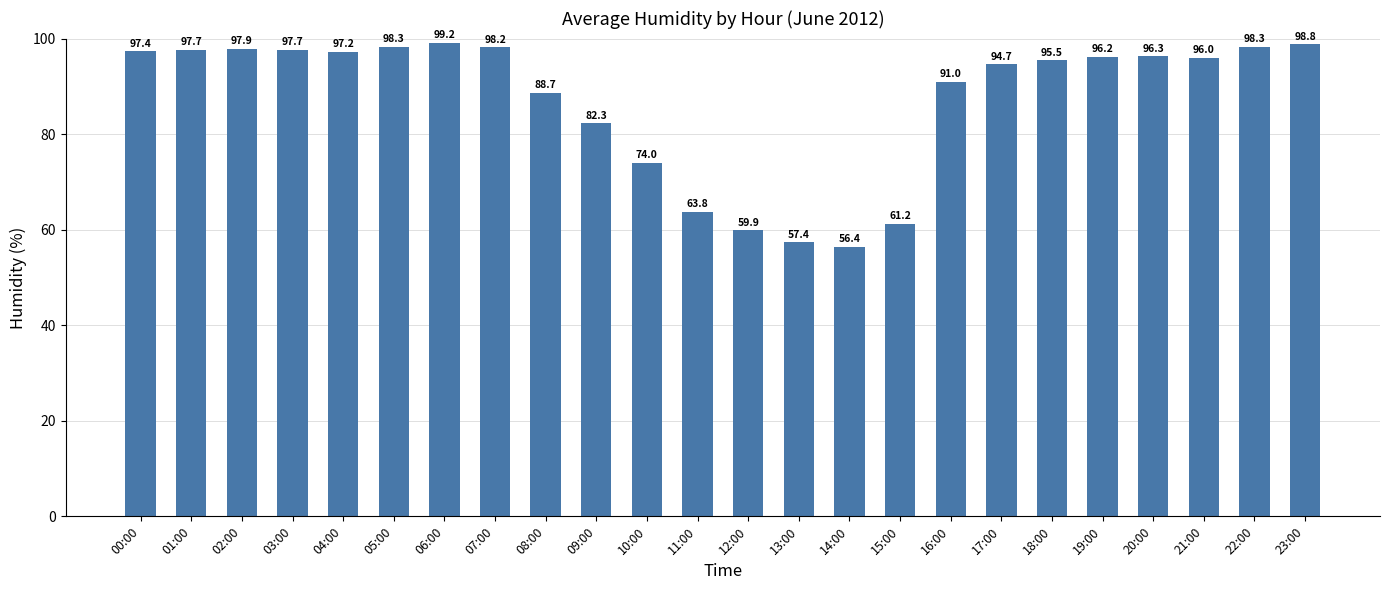

What is the change in value from 02:00 to 17:00?

-3.2